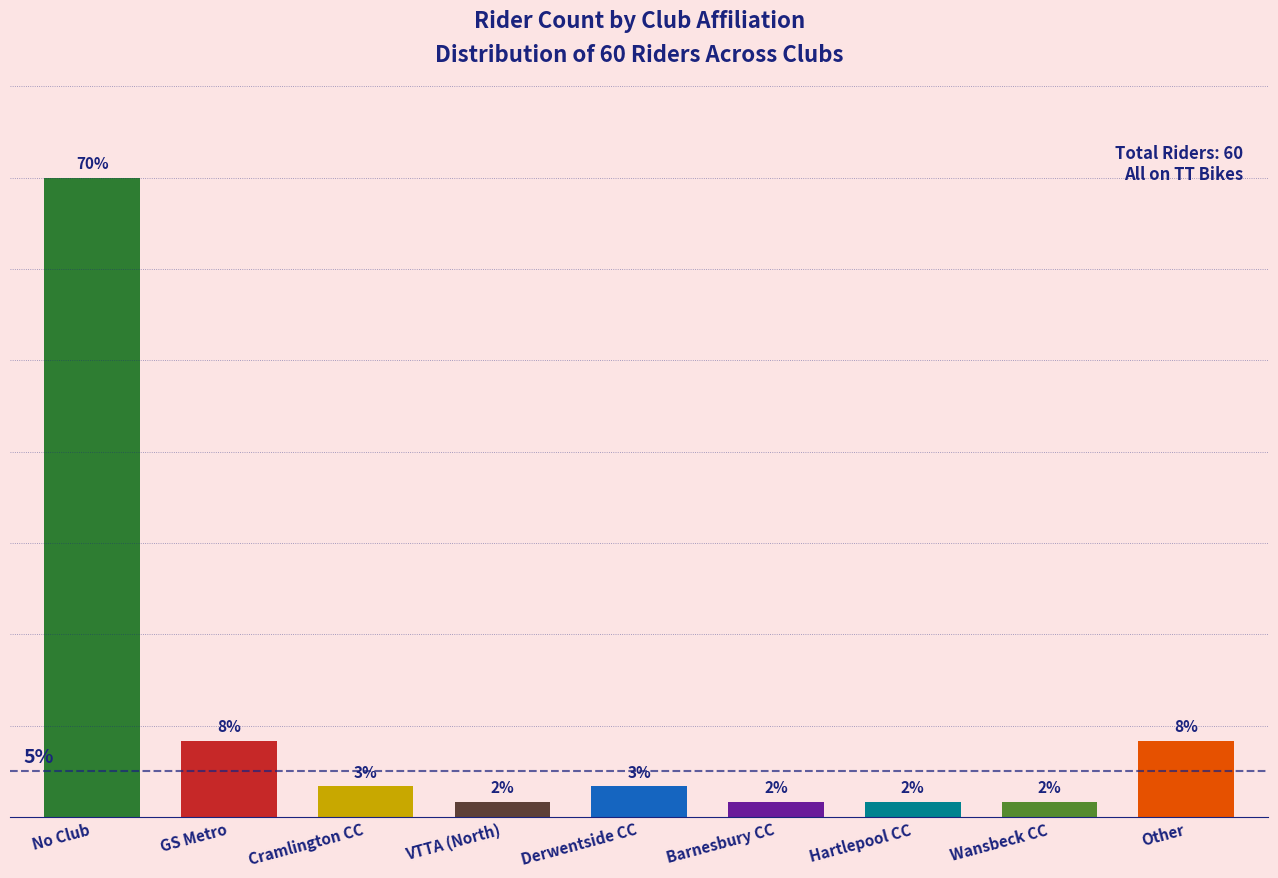

Which category has the highest value across all series?

No Club